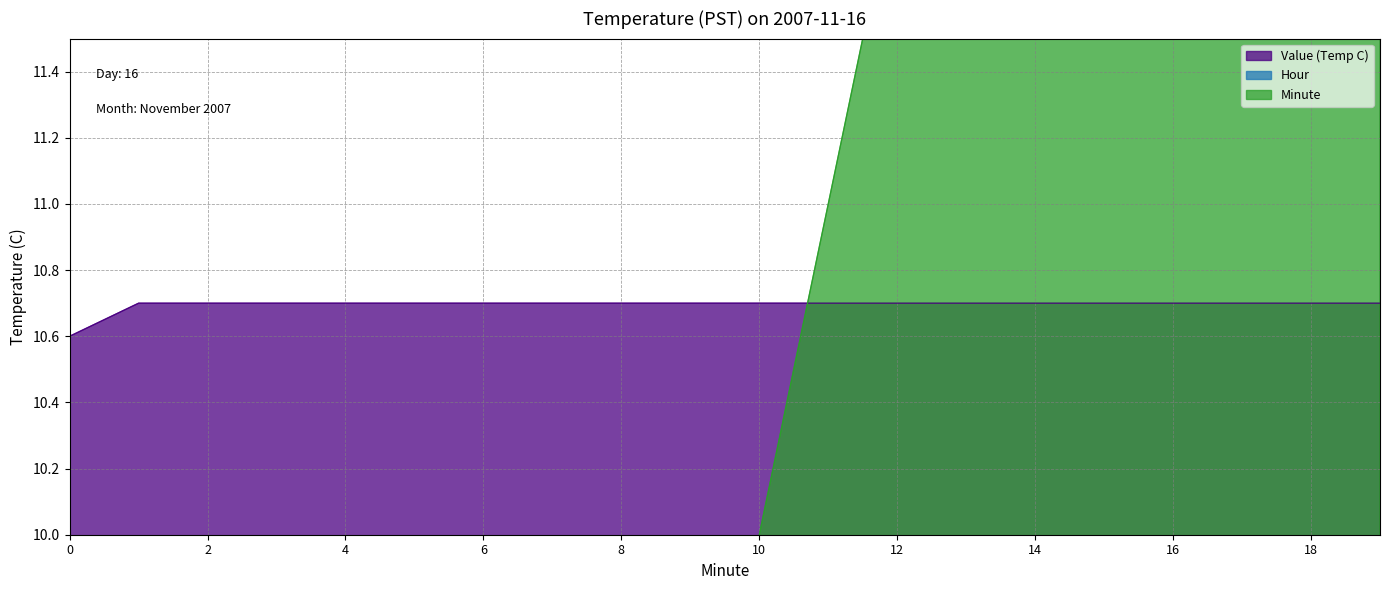

The value of Minute at 11 is 11.0. True or false?

True